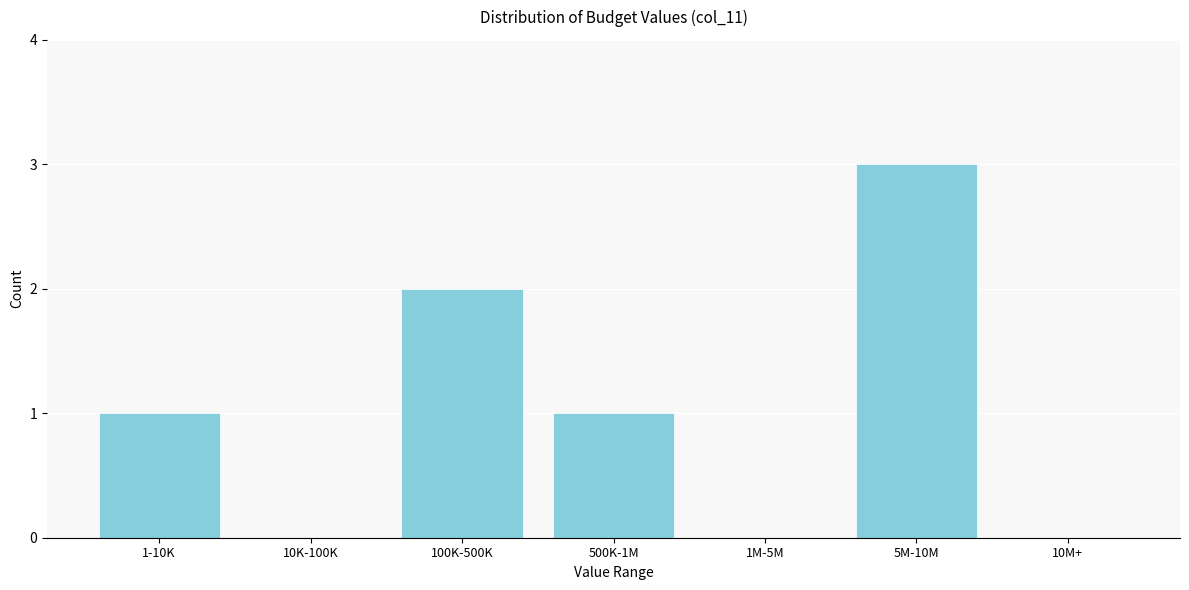

Reading left to right, list all the values displayed in this chart.

1-10K=1	10K-100K=0	100K-500K=2	500K-1M=1	1M-5M=0	5M-10M=3	10M+=0